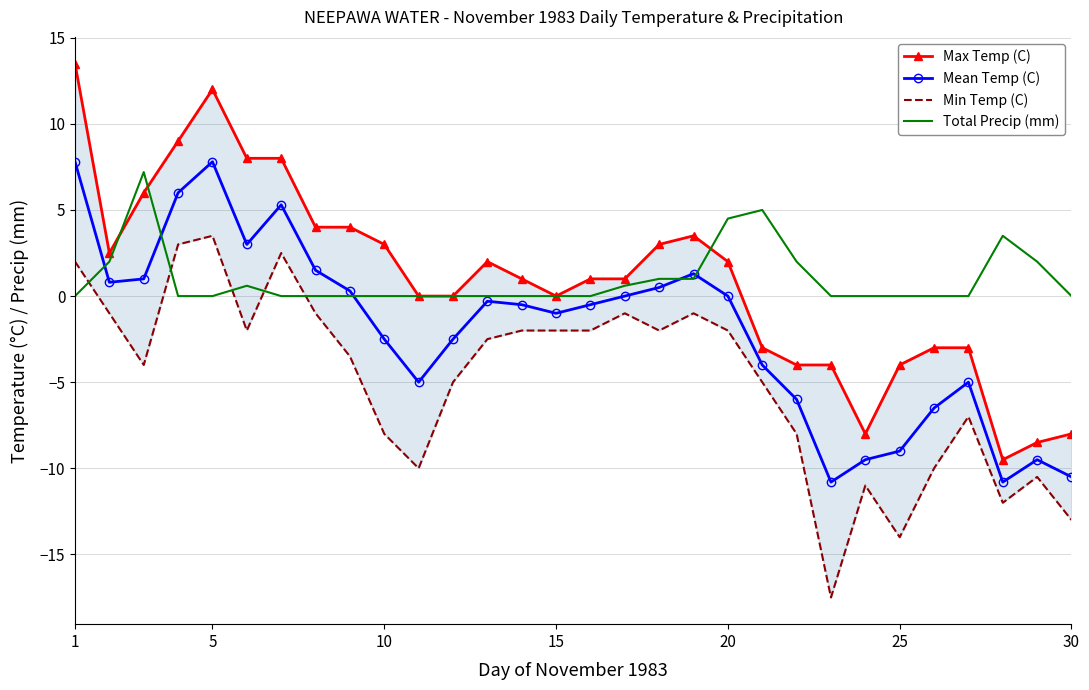

How many positive values does the Max Temp (C) series have?

17